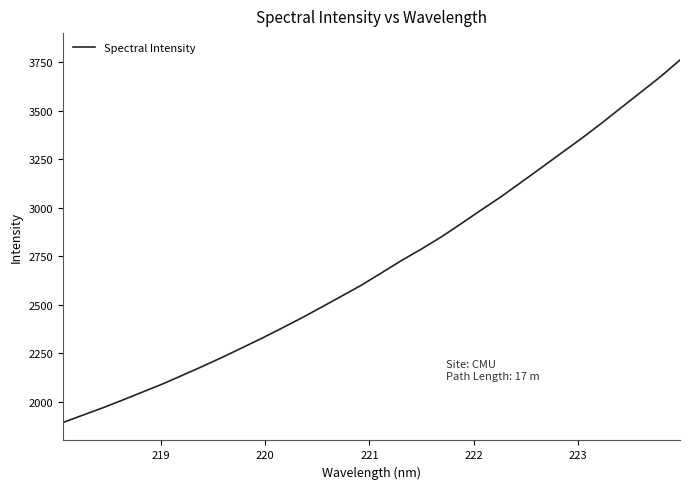

What is the difference between the maximum and minimum values?

1868.6